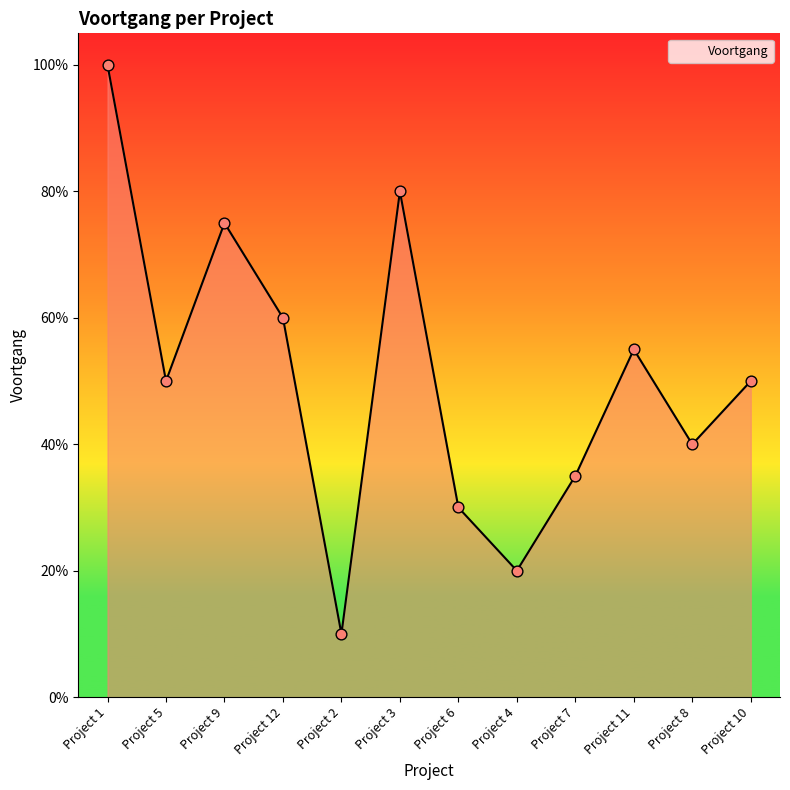

Is this an area chart (filled region under the line)?

Yes